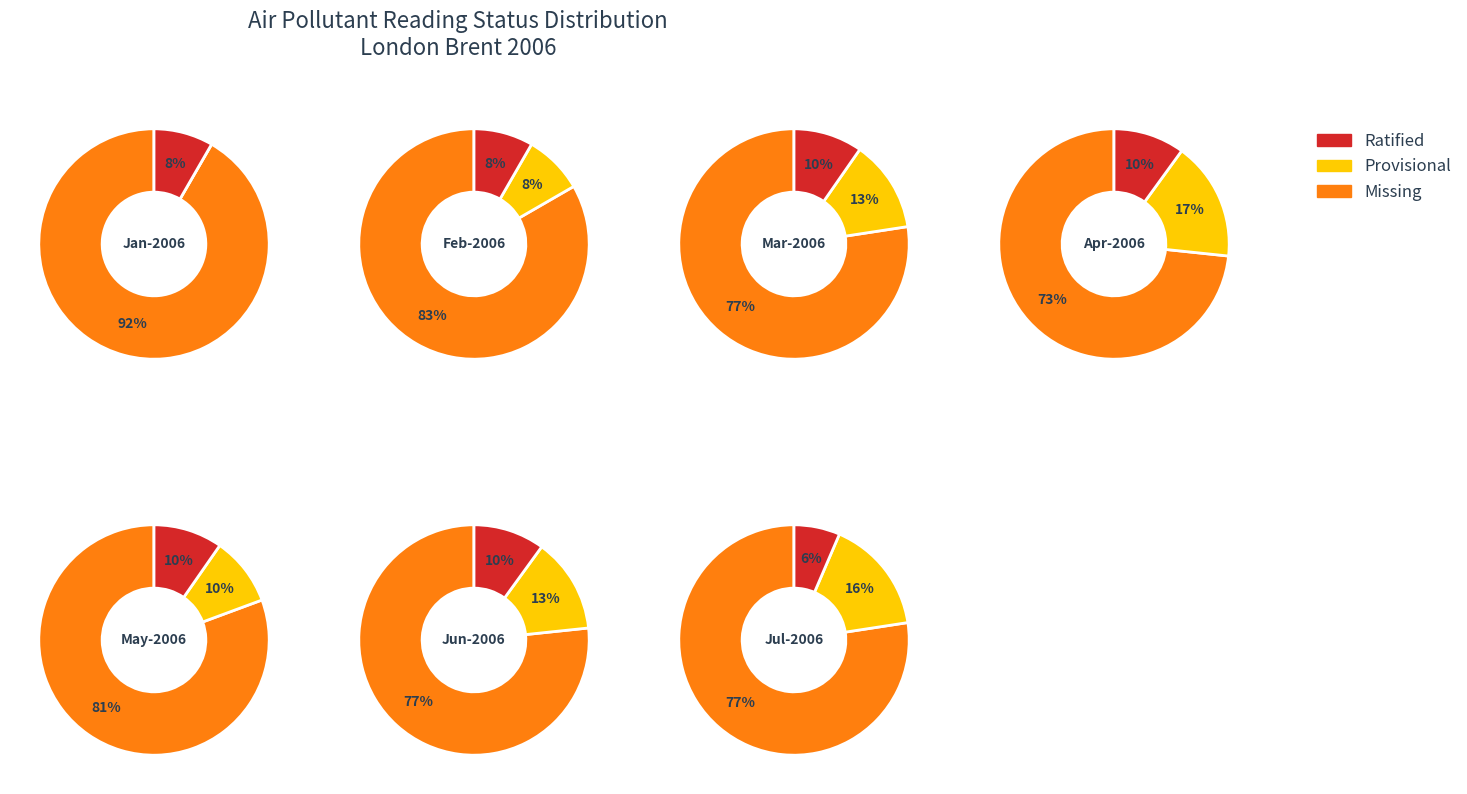

Combined, what portion of the pie is 0 and 5?

26.5%